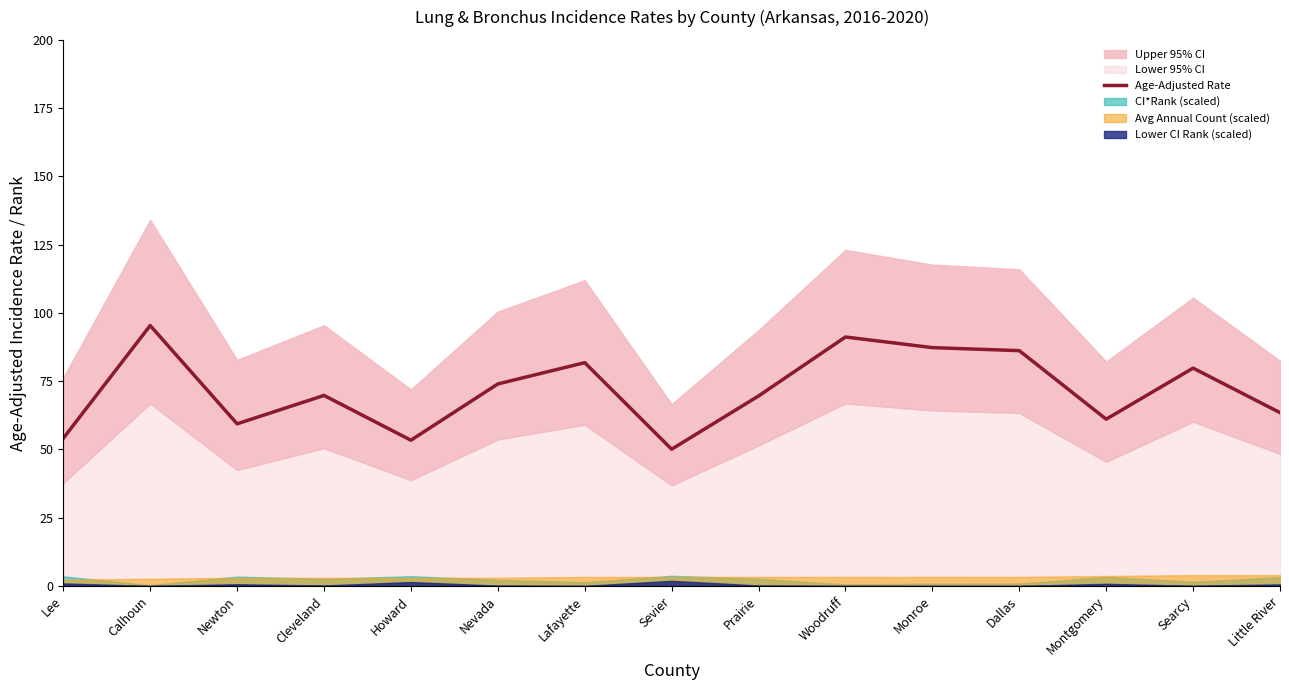

Reading right to left, what are all the values shown in this chart?

Little River=63.5	Searcy=79.8	Montgomery=61.1	Dallas=86.2	Monroe=87.3	Woodruff=91.2	Prairie=69.6	Sevier=50.1	Lafayette=81.8	Nevada=74.0	Howard=53.4	Cleveland=69.8	Newton=59.4	Calhoun=95.4	Lee=54.1